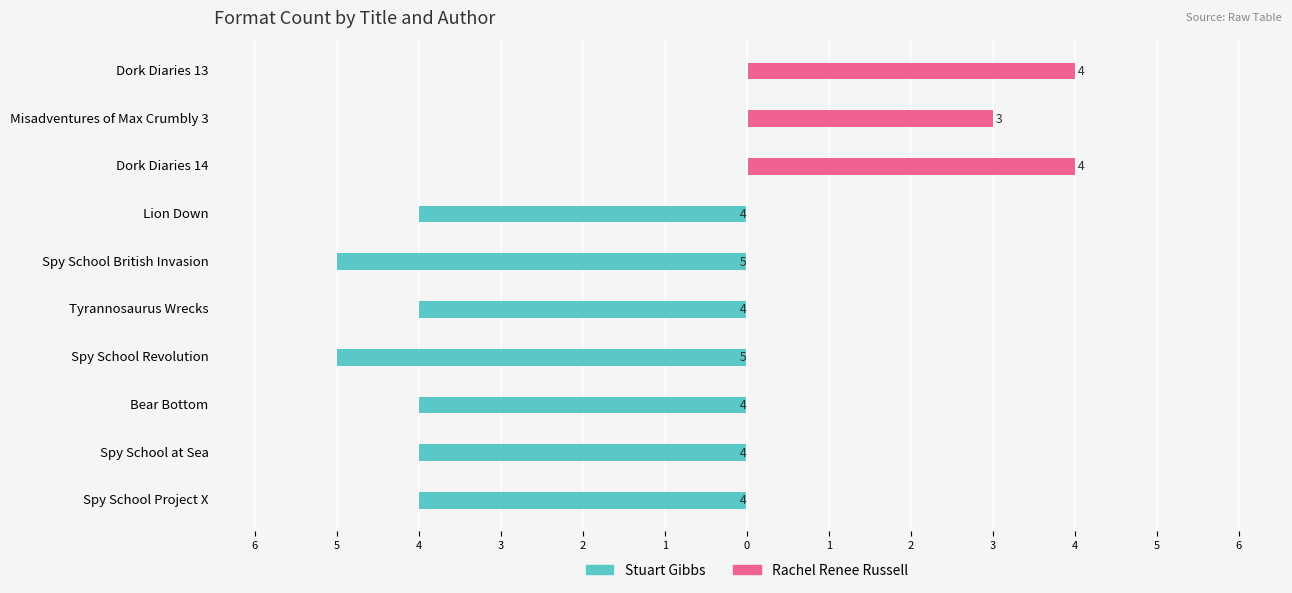

True or false: Rachel Renee Russell has a value of 4 at Dork Diaries 13.

True